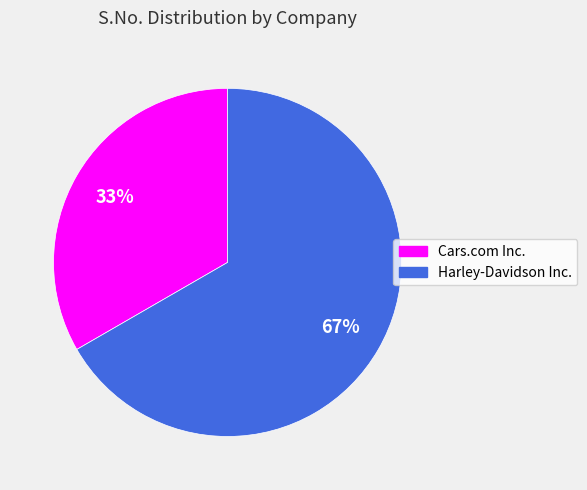

What is the ratio of the value at Harley-Davidson Inc. to the value at Cars.com Inc.?

2.0